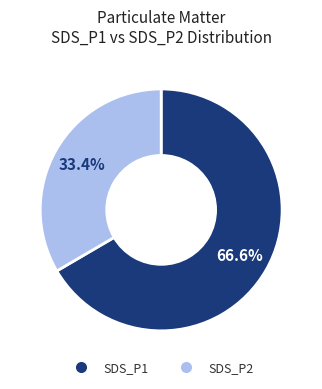

Does any single category account for the majority?

Yes